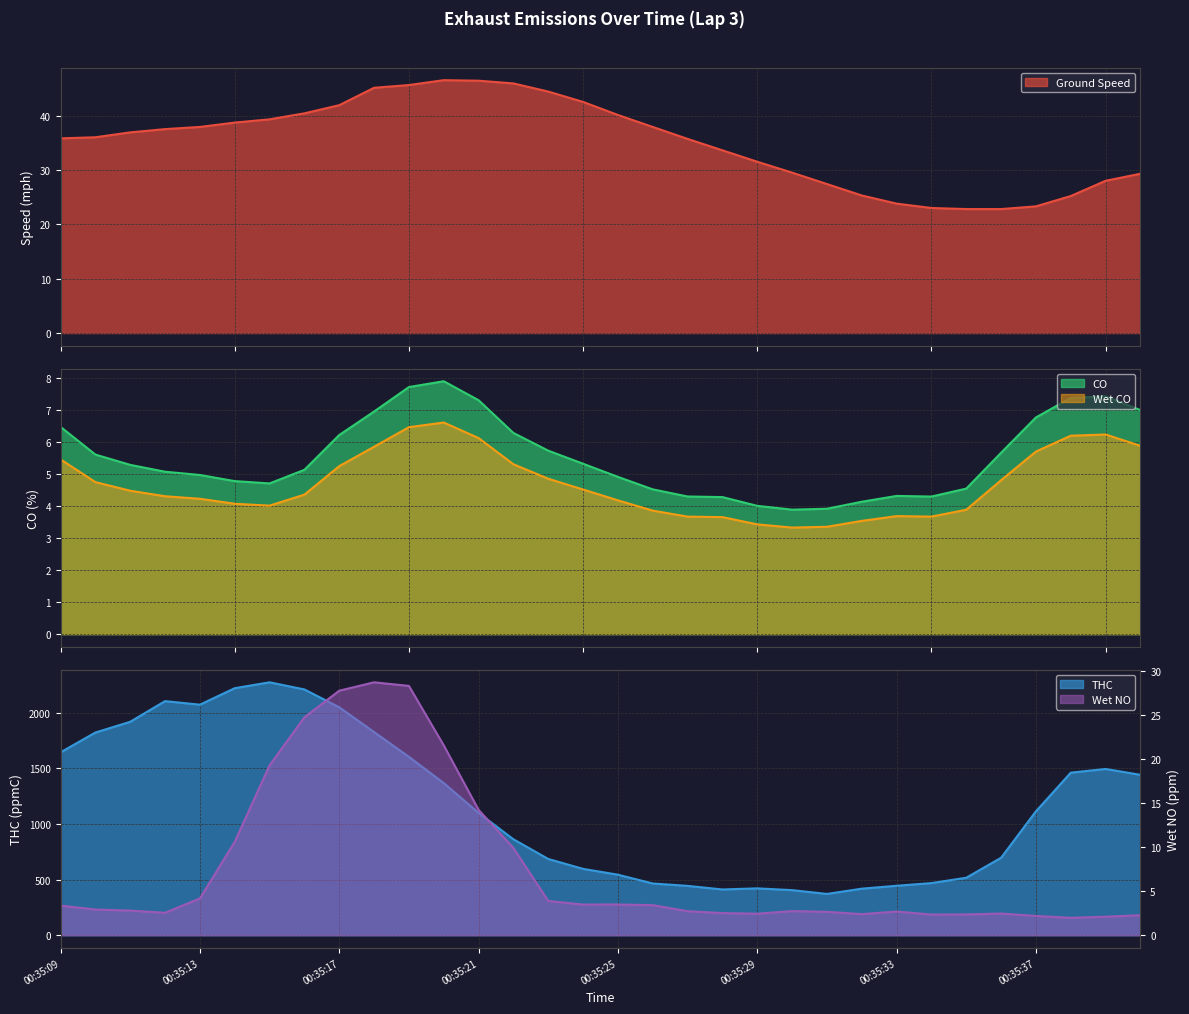

What is the total value across all series at 00:35:09?

1693.6